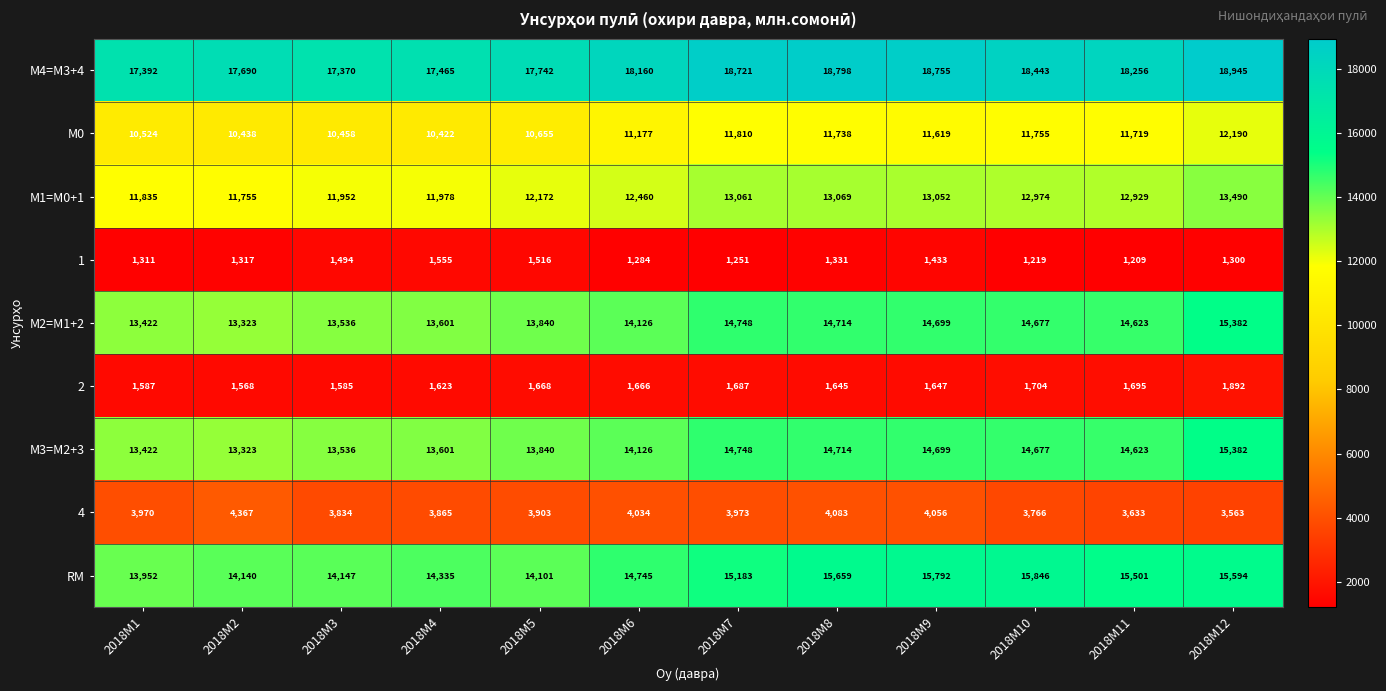

Is it true that М1=M0+1 equals 18019 at 2018M5?

False